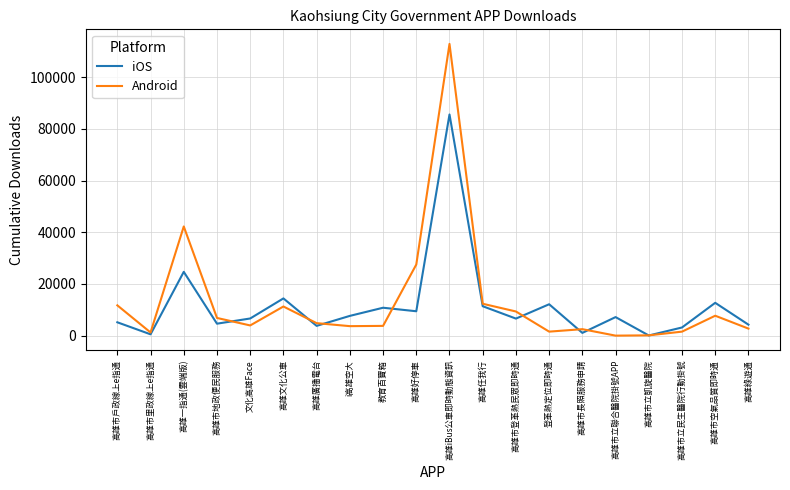

What is the lowest value of the iOS series?

60